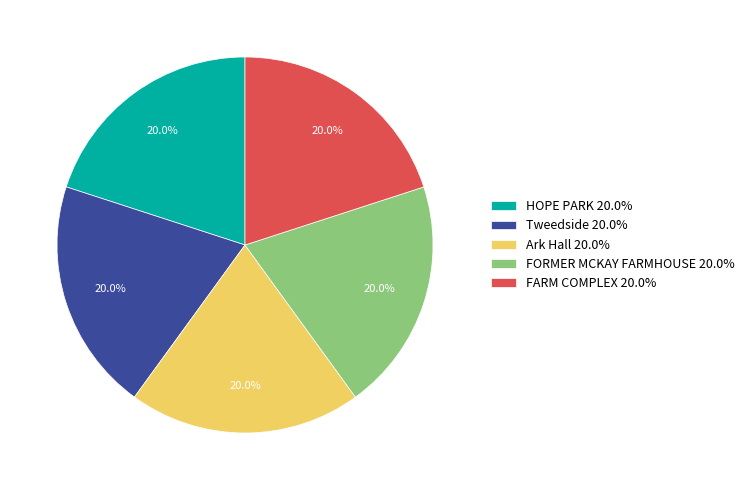

Approximately how many times larger is the value at HOPE PARK 20.0% compared to FARM COMPLEX 20.0%?

1.0